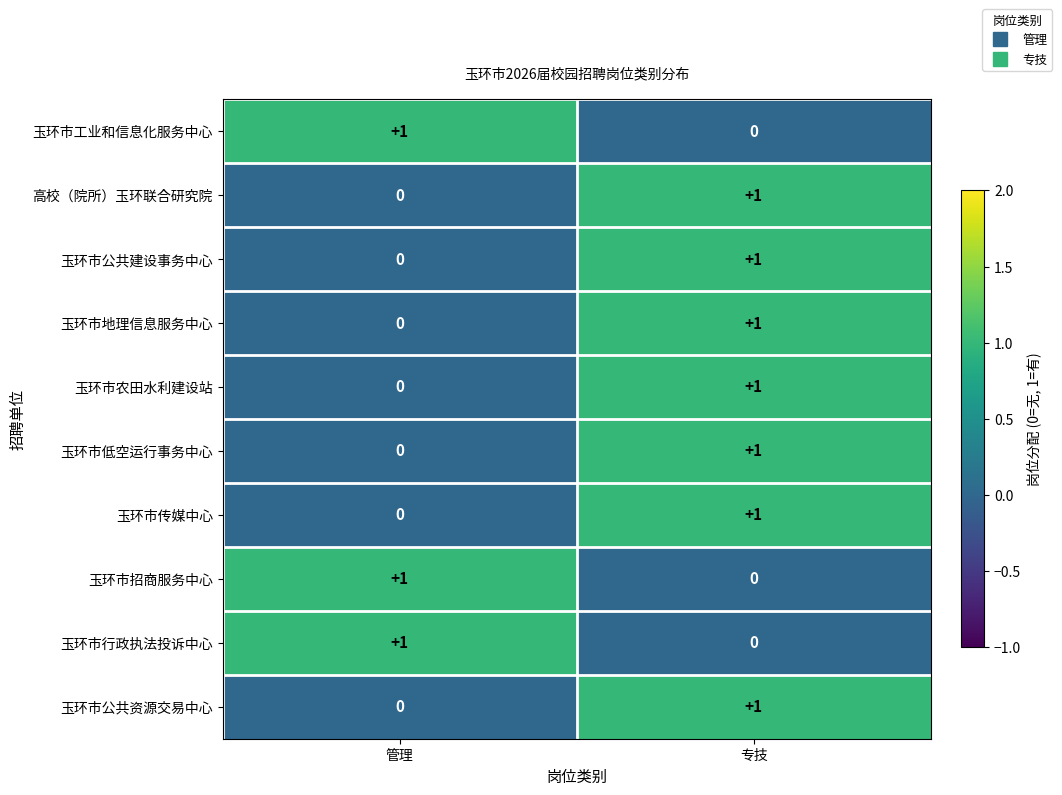

True or false: 玉环市农田水利建设站 has a value of 0 at 管理.

True